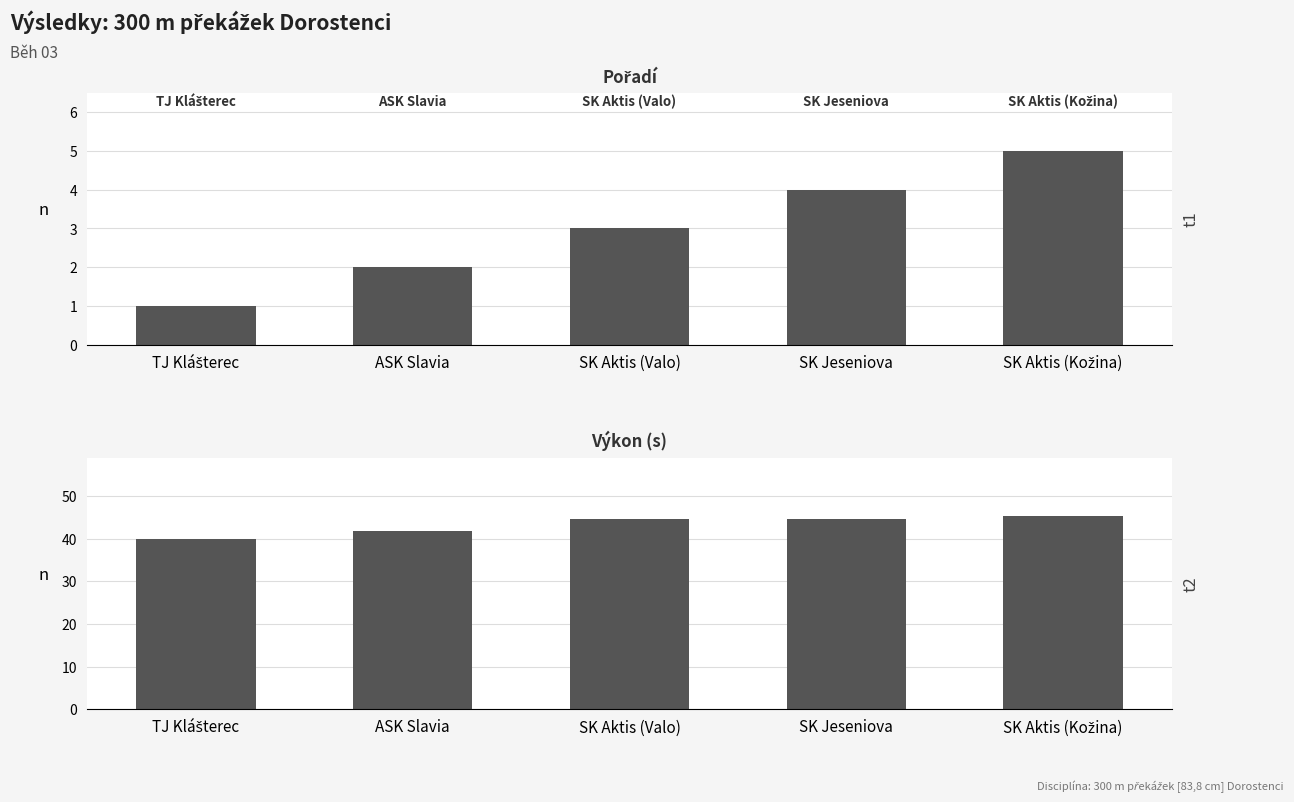

What is the average value of the Výkon series?

43.3